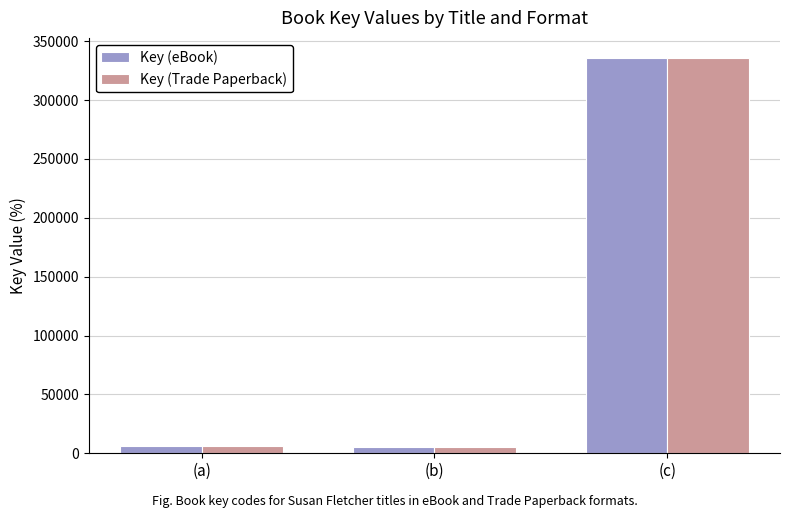

How many groups of bars are there?

3